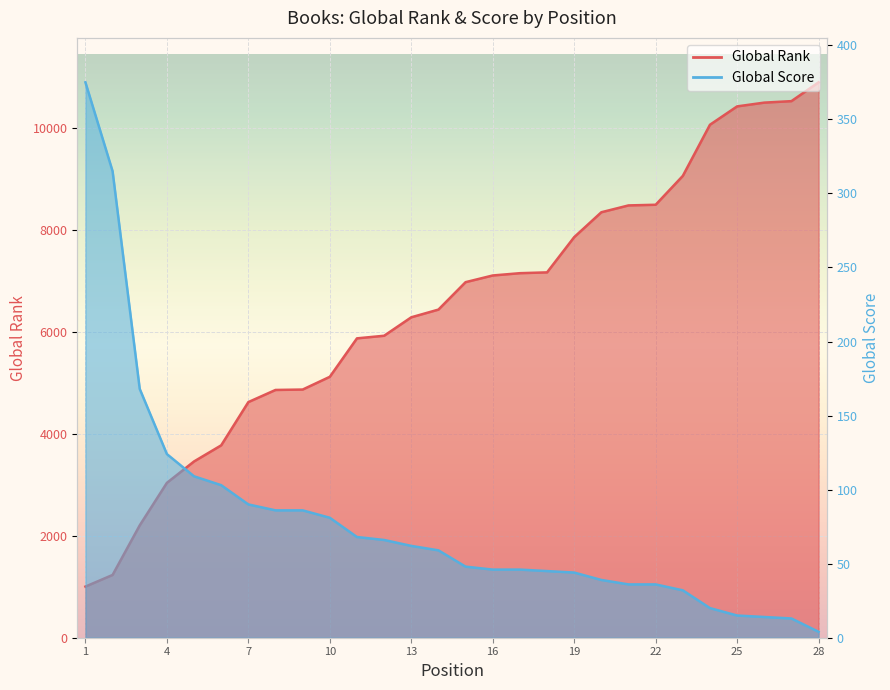

What is the spread (max minus min) of values at 18?

7120